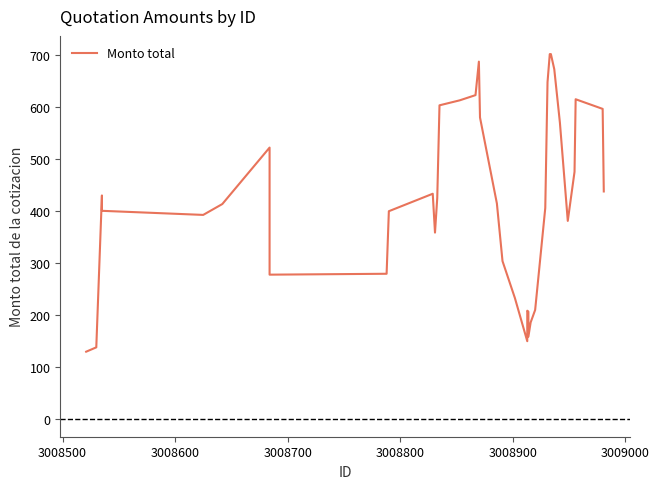

True or false: the data shows 240.0 at 36.

False